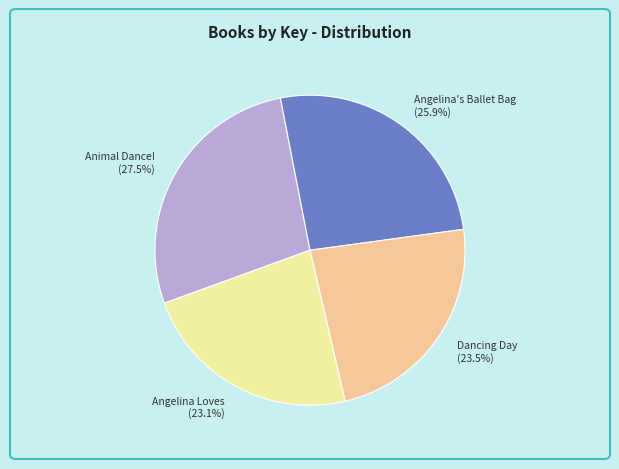

To the nearest percent, what portion does Angelina Loves represent?

23%